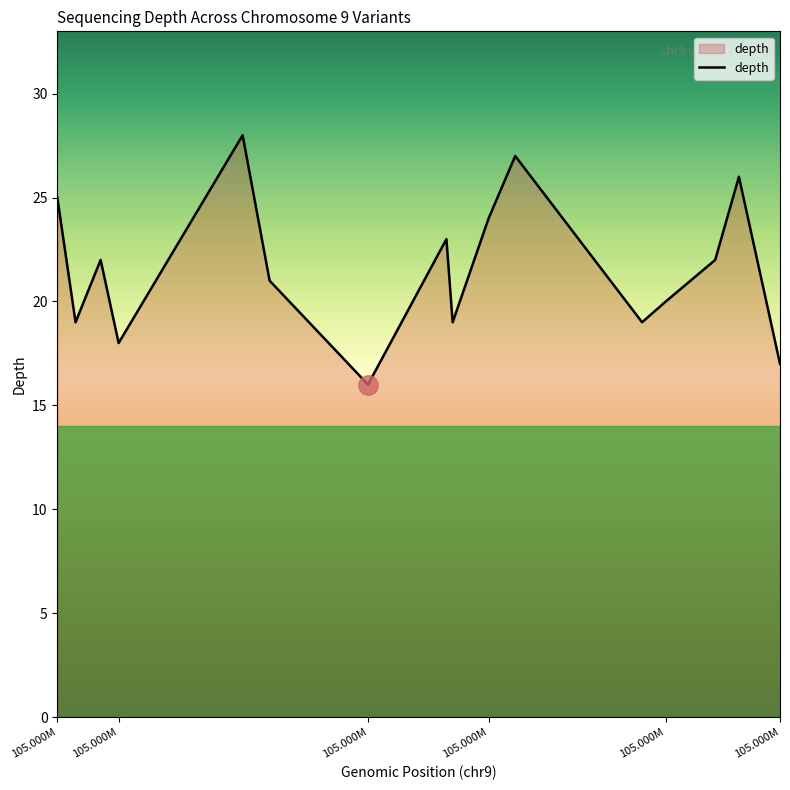

What is the minimum value shown in the chart?

16